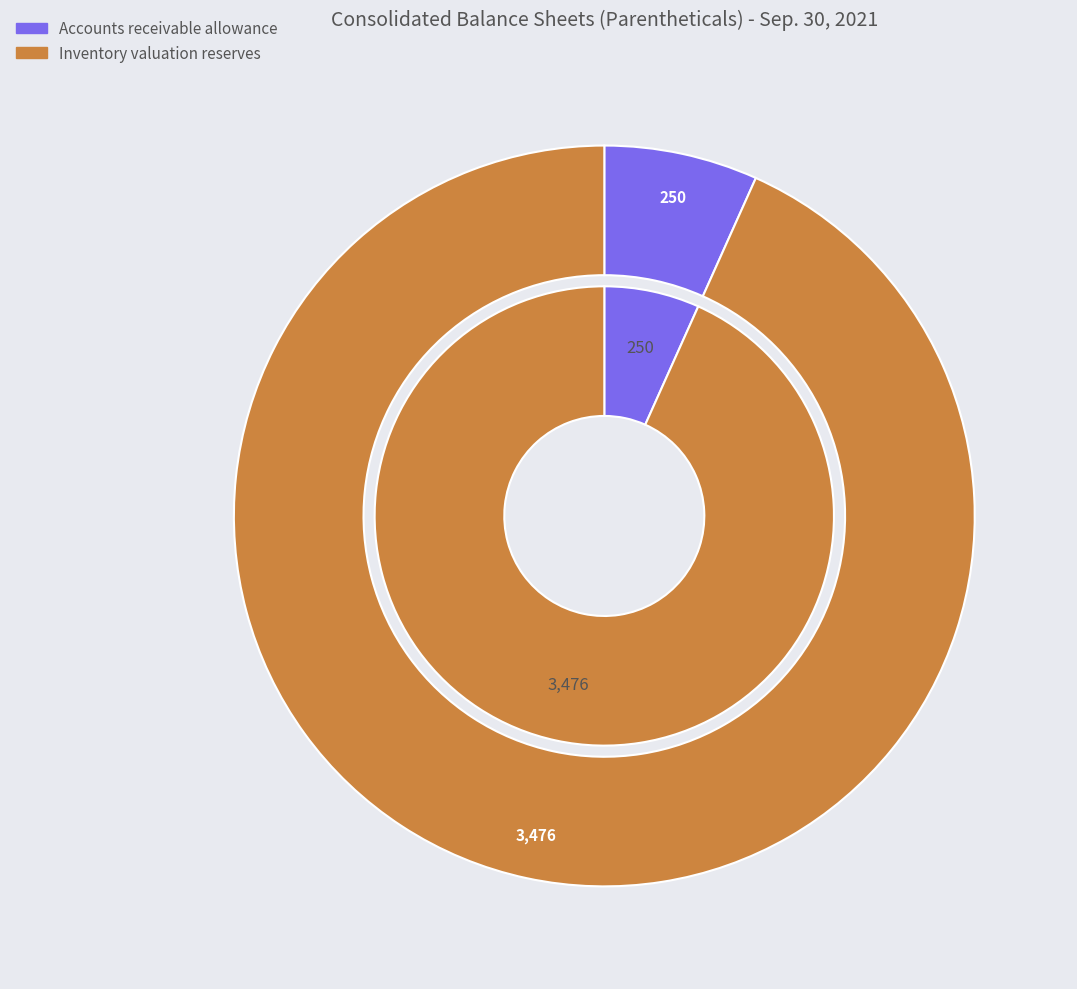

How many segments does this pie chart have?

2